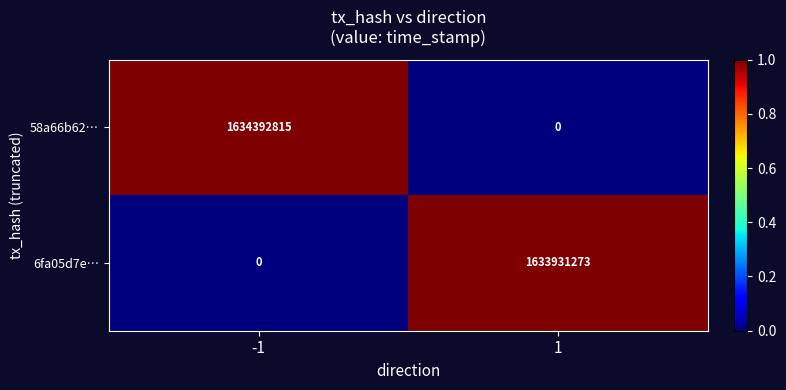

Count the number of categories in the chart.

2